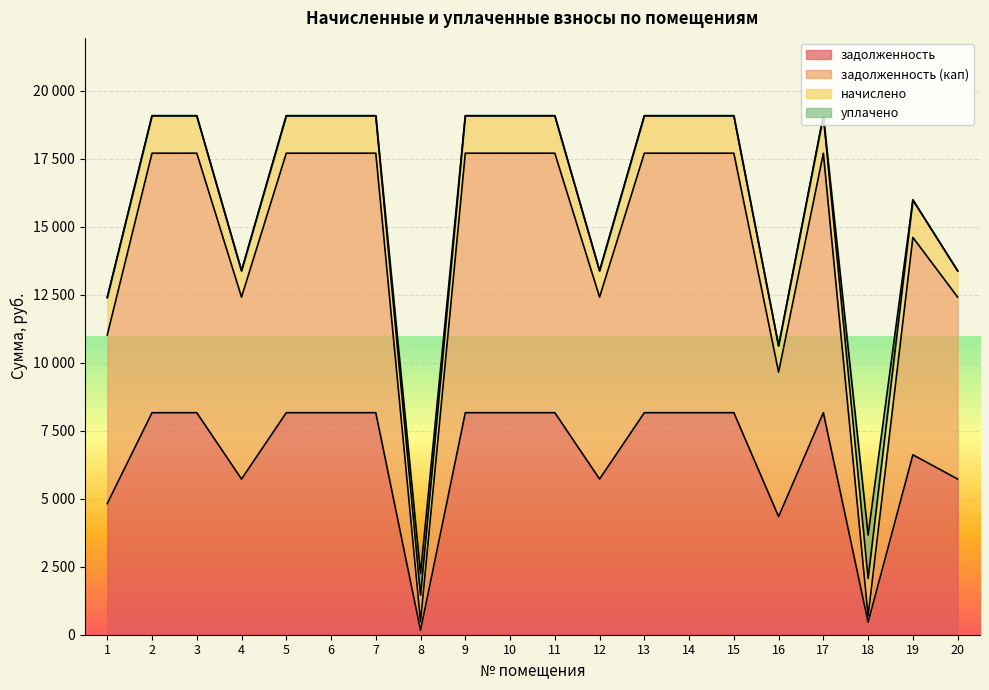

What is the average value of the задолженность series?

6573.8